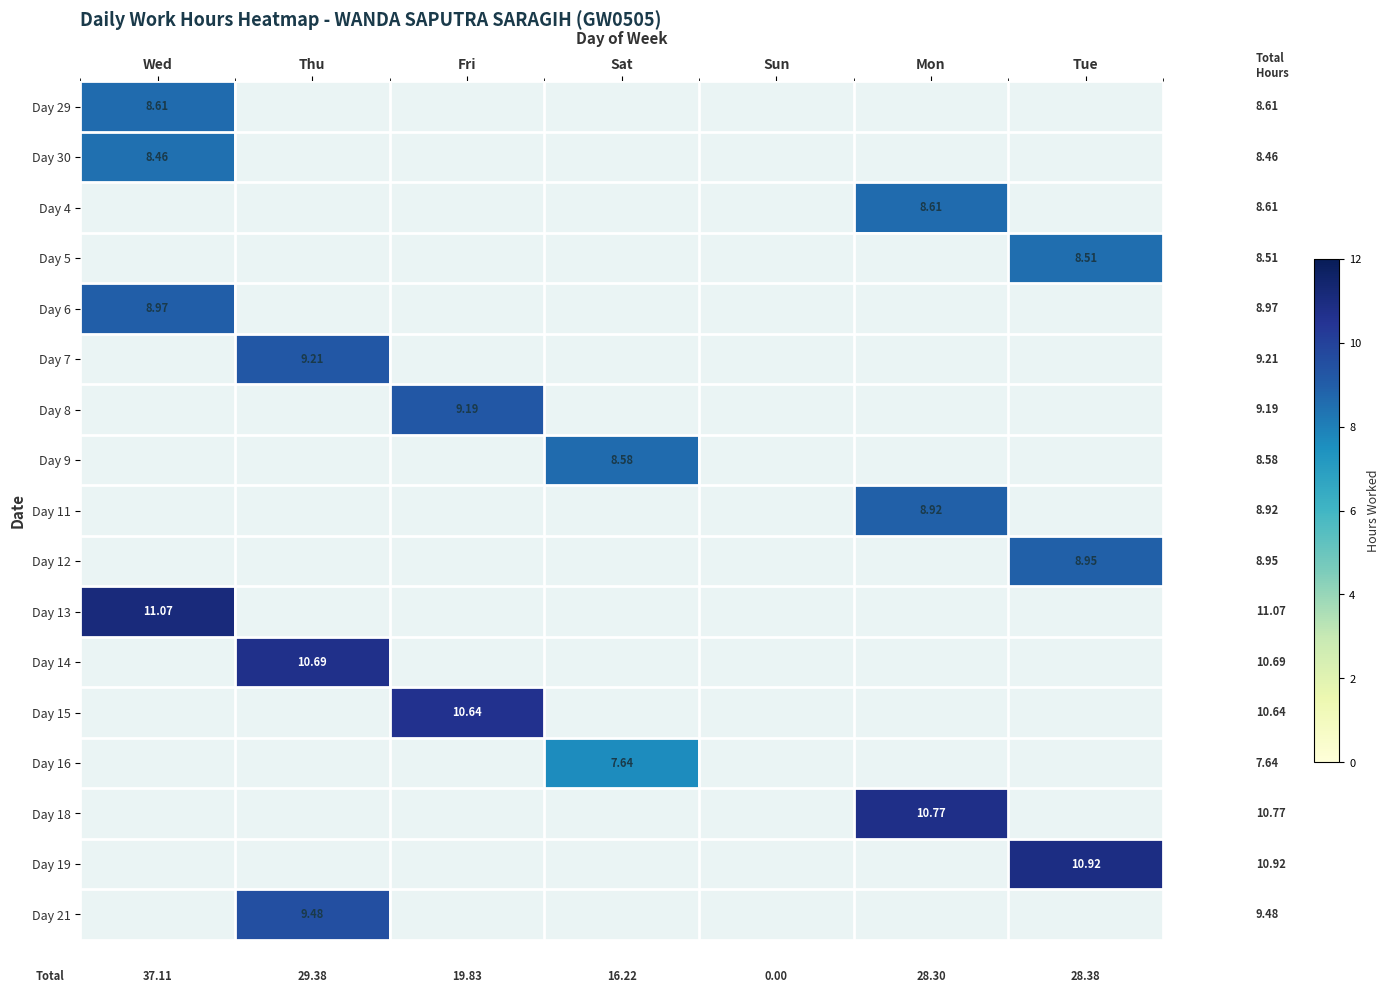

At Fri, list the series in order from largest to smallest.

Day 15, Day 8, Day 29, Day 30, Day 4, Day 5, Day 6, Day 7, Day 9, Day 11, Day 12, Day 13, Day 14, Day 16, Day 18, Day 19, Day 21